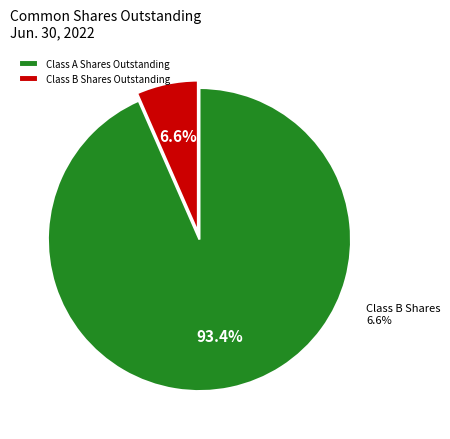

What percentage is the Class B Shares Outstanding slice, to the nearest percent?

7%